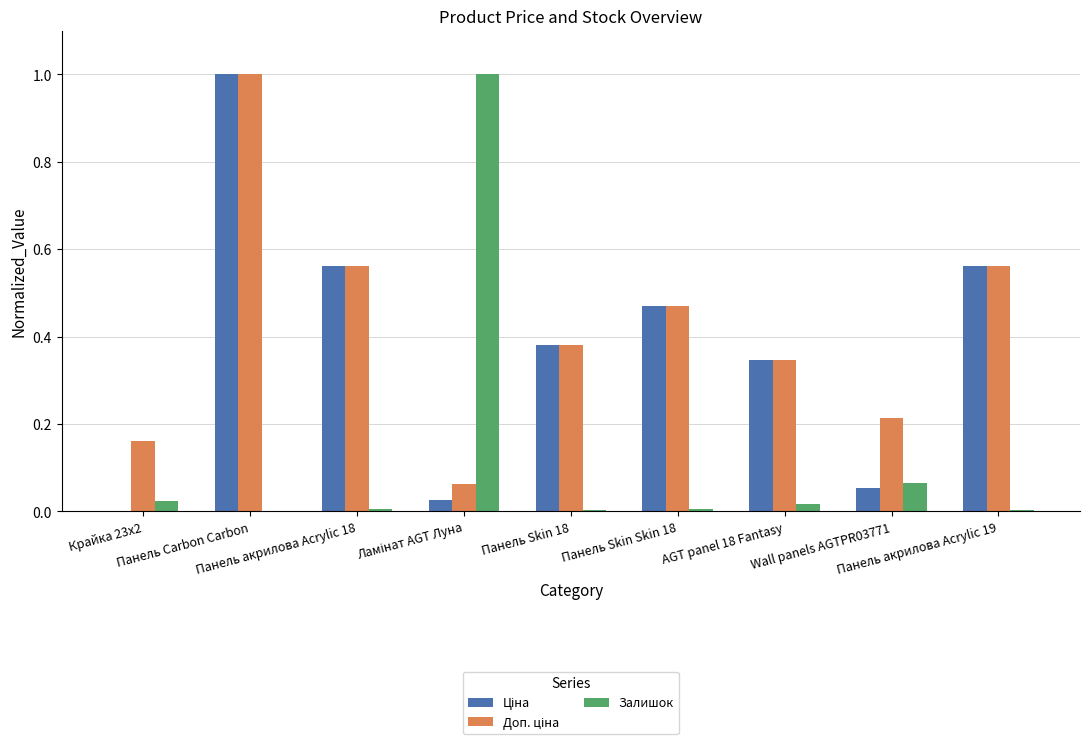

What is the sum of all Залишок values?

1.1